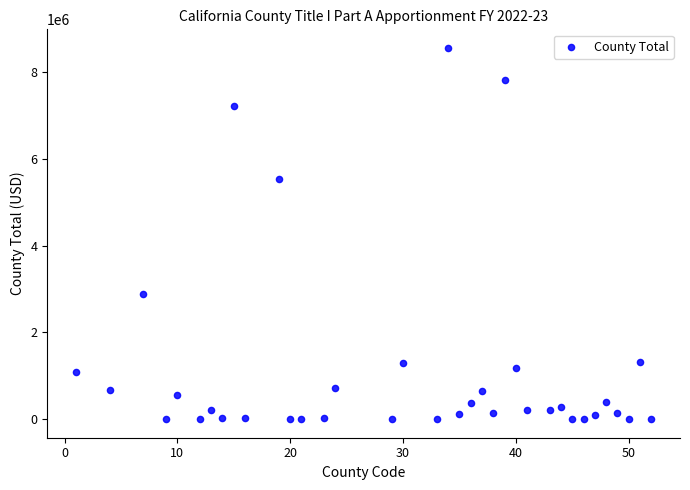

What is the range of Y values (max minus min)?

8558573